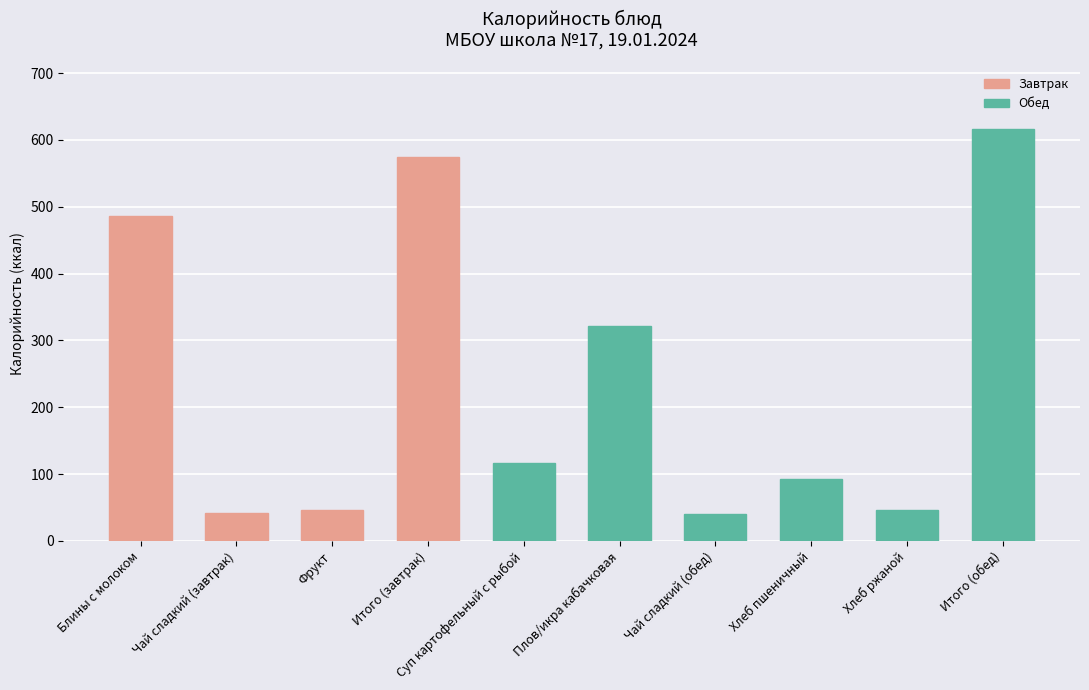

True or false: the data shows 140.3 at Блины с молоком.

False